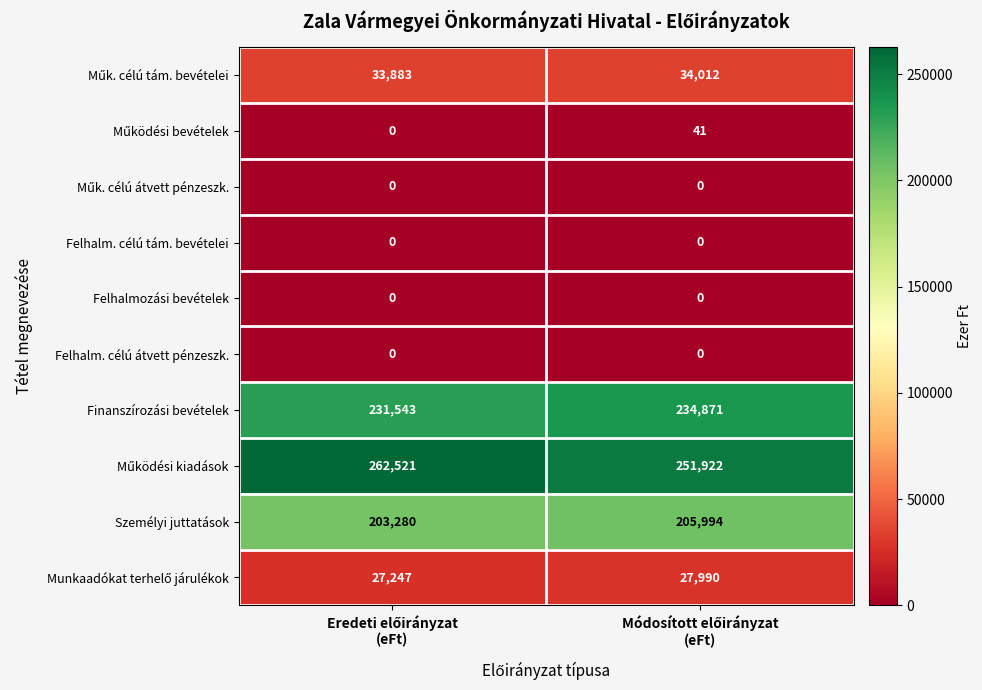

What is the difference between the maximum and minimum values in the Finanszírozási bevételek series?

3328